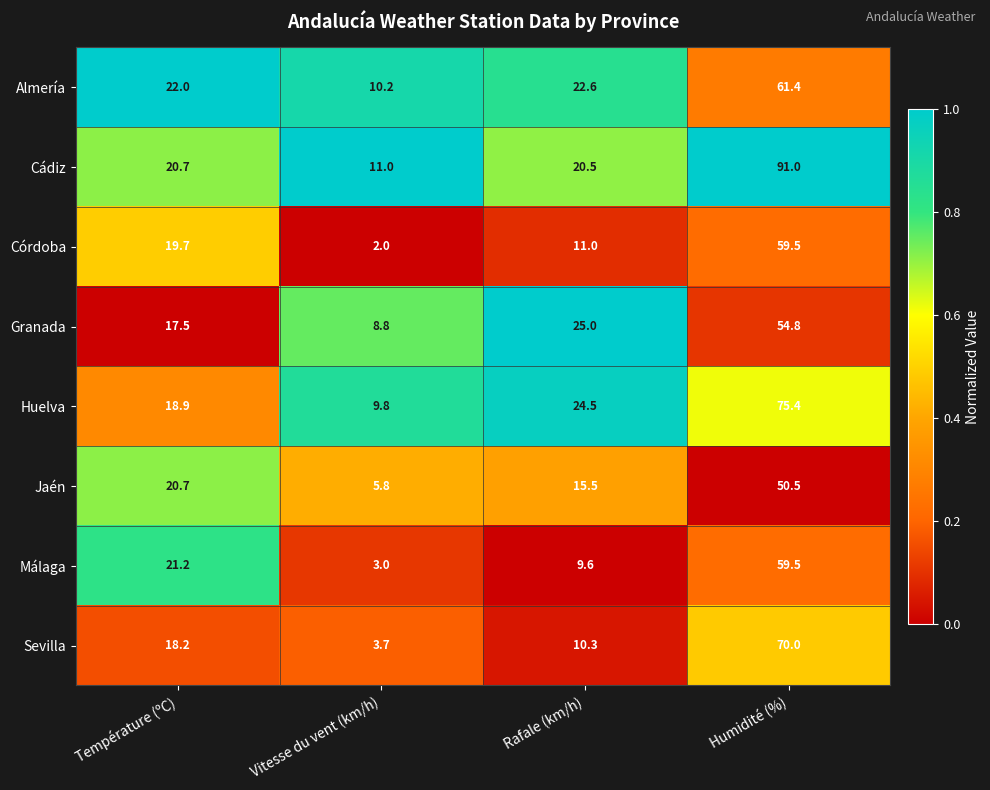

What is the maximum value for Jaén?

50.5